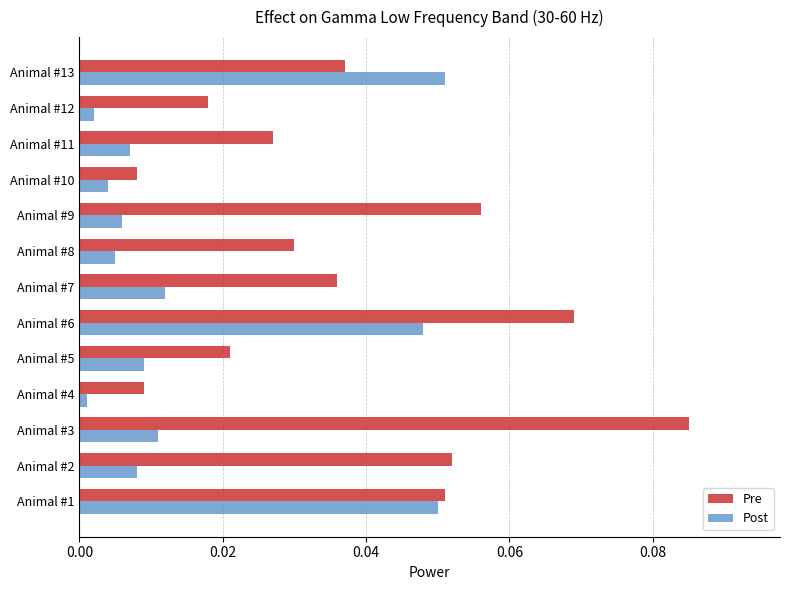

Which series has the widest spread of values?

Pre